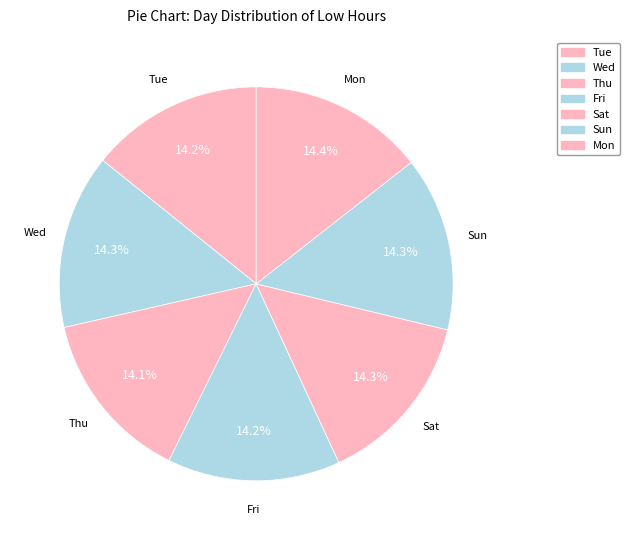

True or false: Fri accounts for 14% of the total.

True